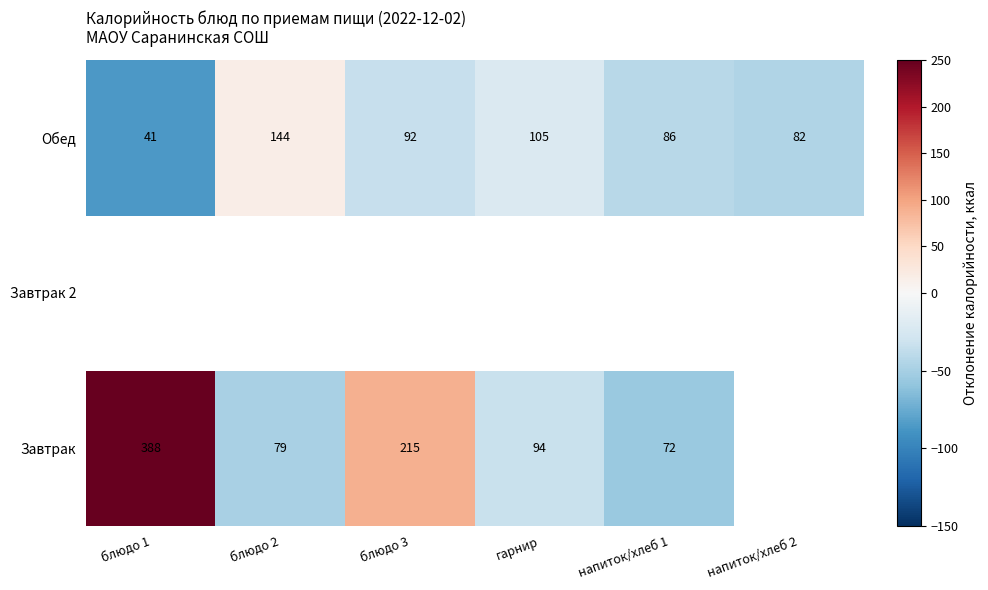

What is the difference between the highest and lowest values at блюдо 2?

65.0